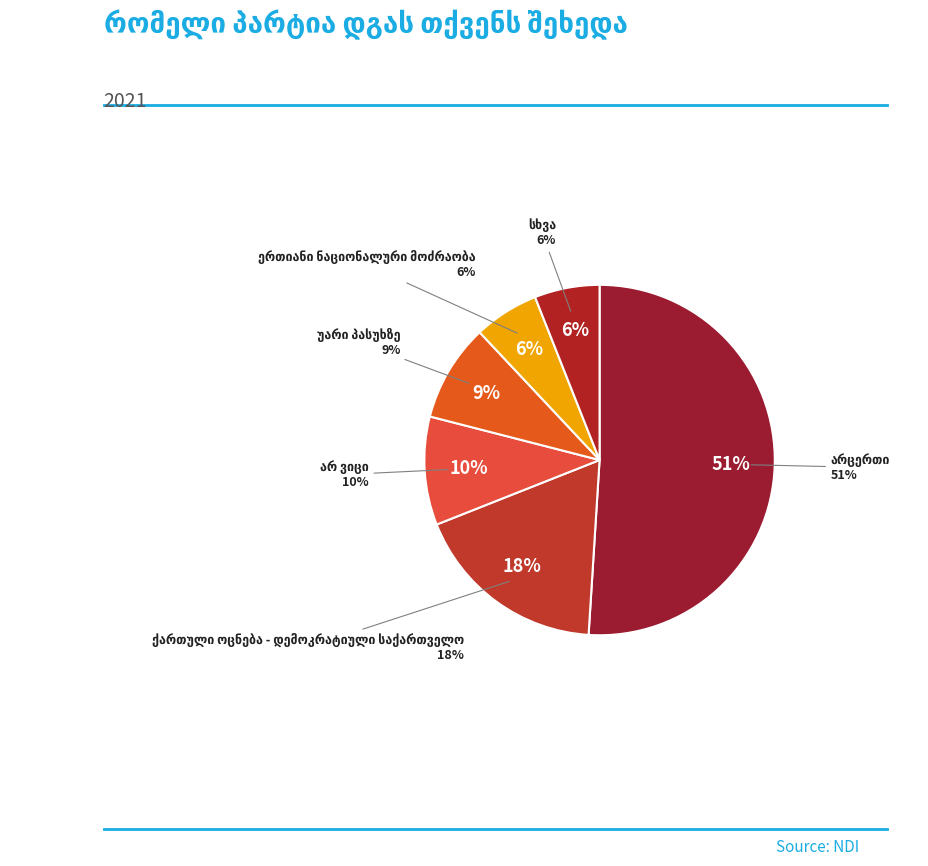

How many slices are in this pie chart?

6